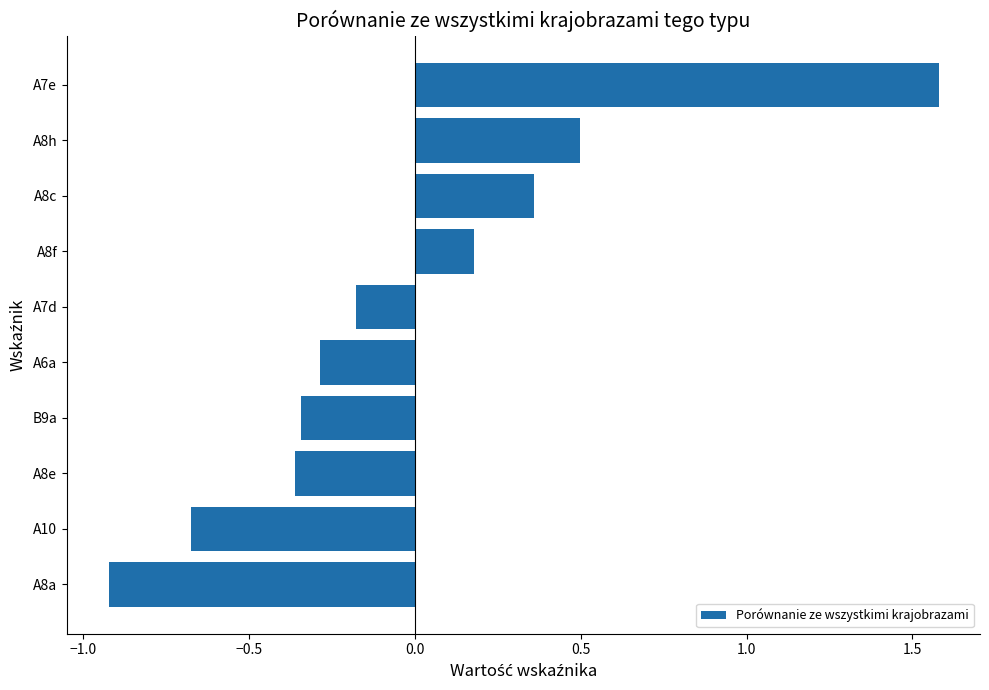

What is the maximum value shown in the chart?

1.6